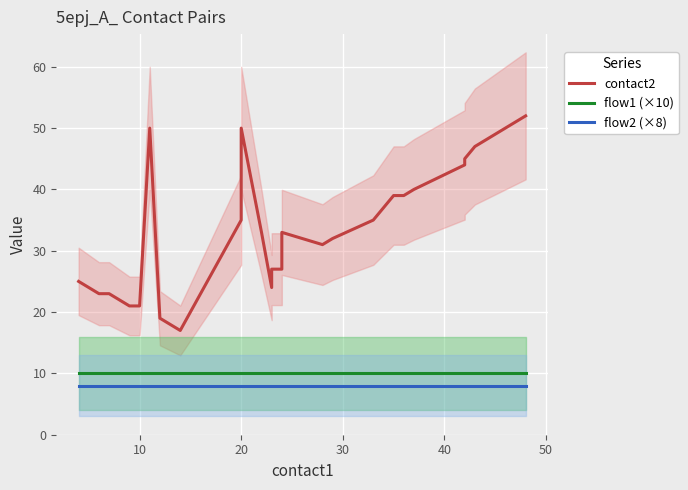

True or false: flow1 (×10) and flow2 (×8) intersect in this chart.

False